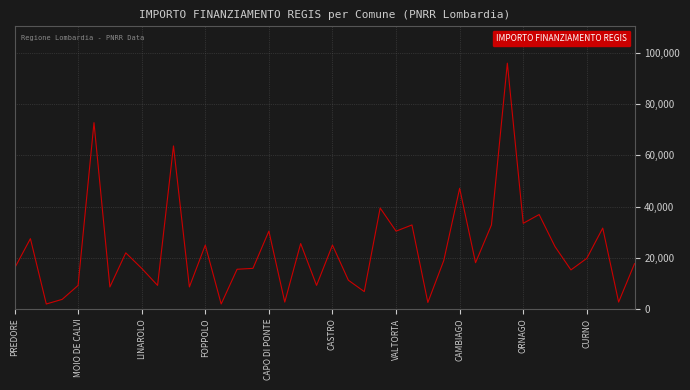

What is the greatest value displayed?

96145